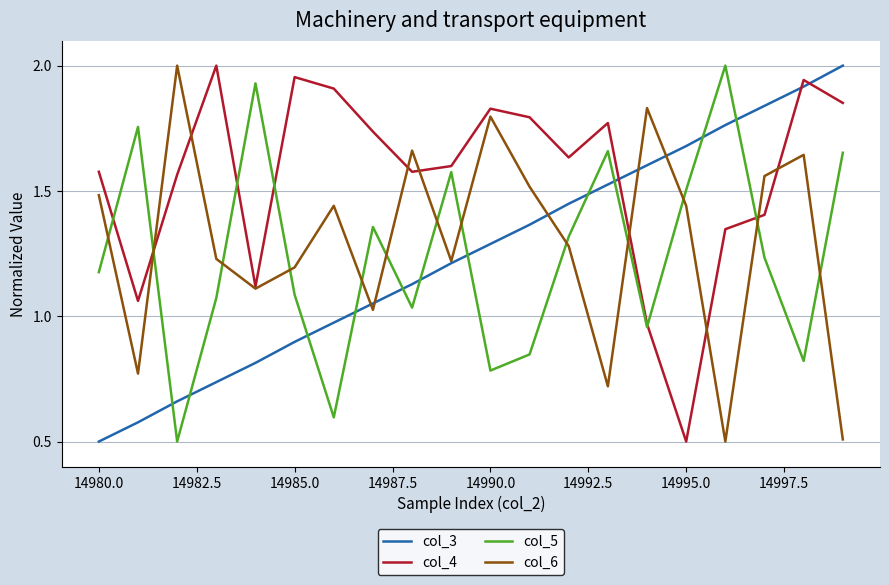

Which series ends up on top after the final intersection of col_5 and col_3?

col_3